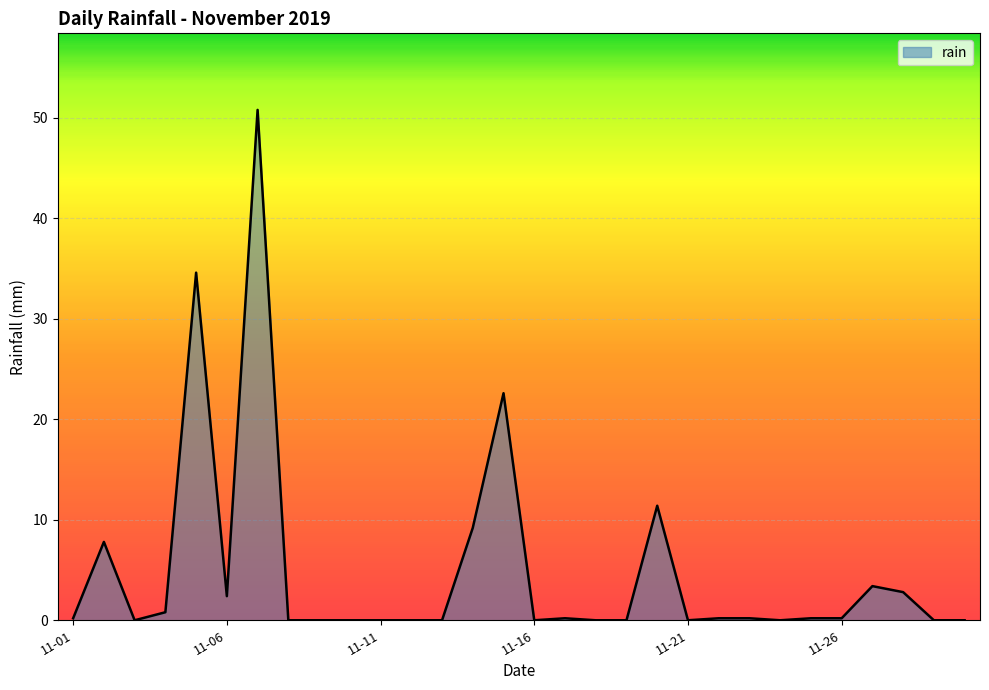

What is the difference between the maximum and minimum values?

50.8